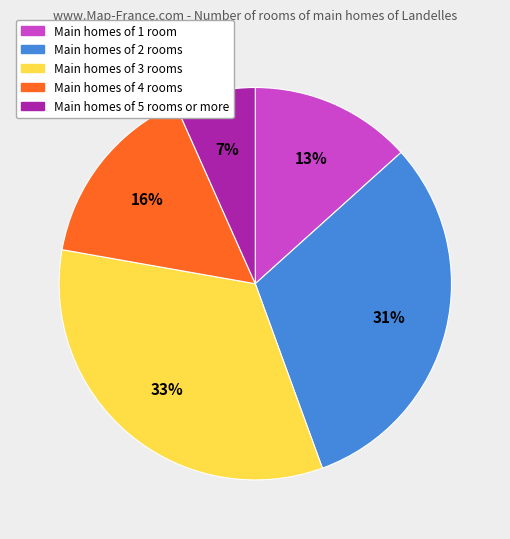

What percentage is the Main homes of 4 rooms slice, to the nearest percent?

16%